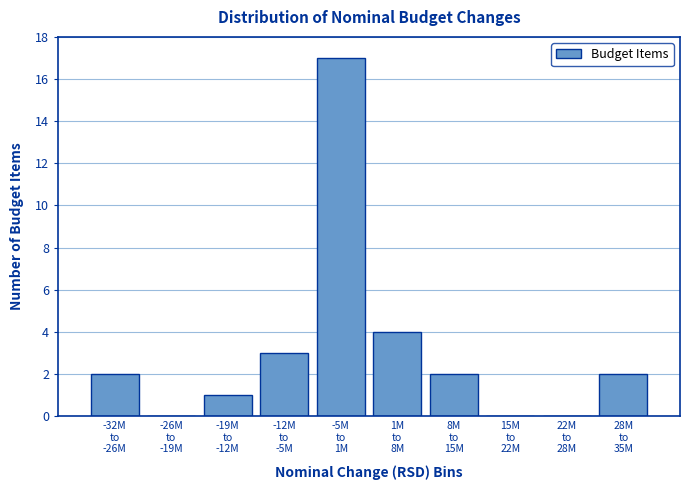

What is the sum of all values?

31